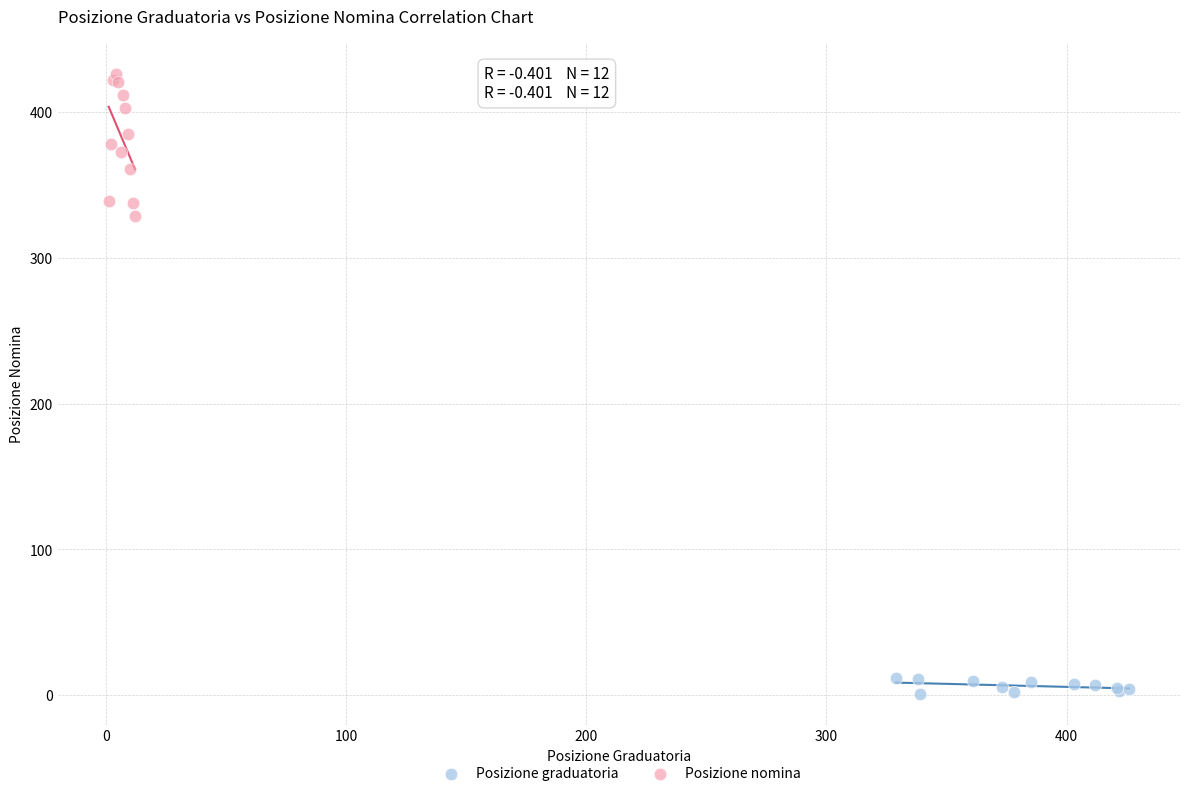

Which series has the largest Y range (max minus min)?

Posizione nomina